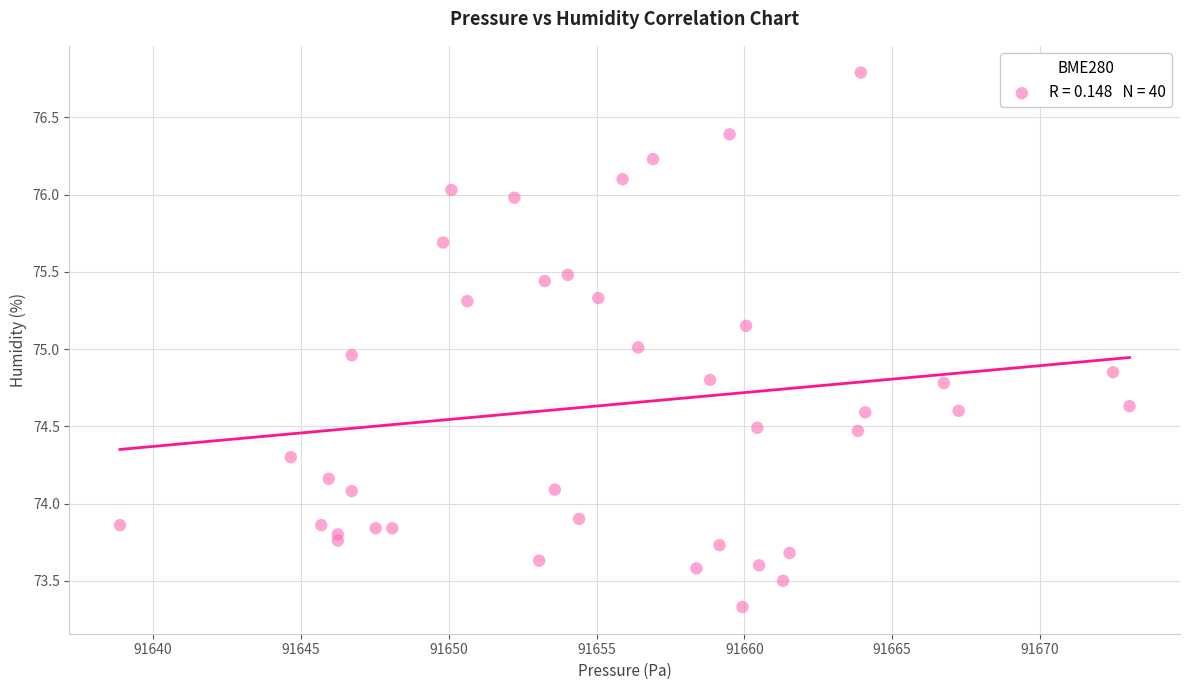

What is the range of X values (max minus min)?

34.1